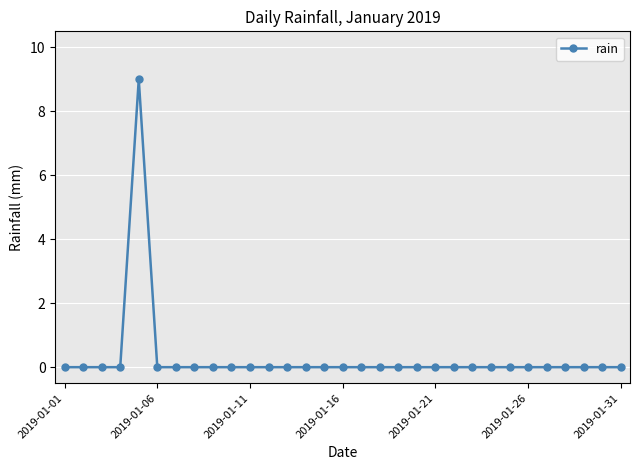

What is the maximum value shown in the chart?

9